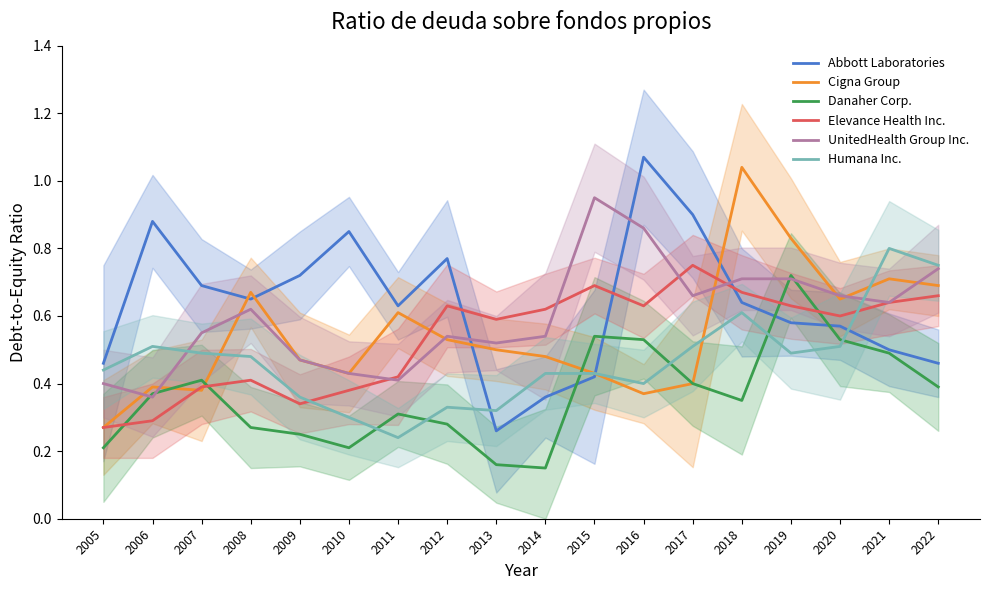

In UnitedHealth Group Inc., how many points are lower than both neighbors (excluding endpoints)?

5